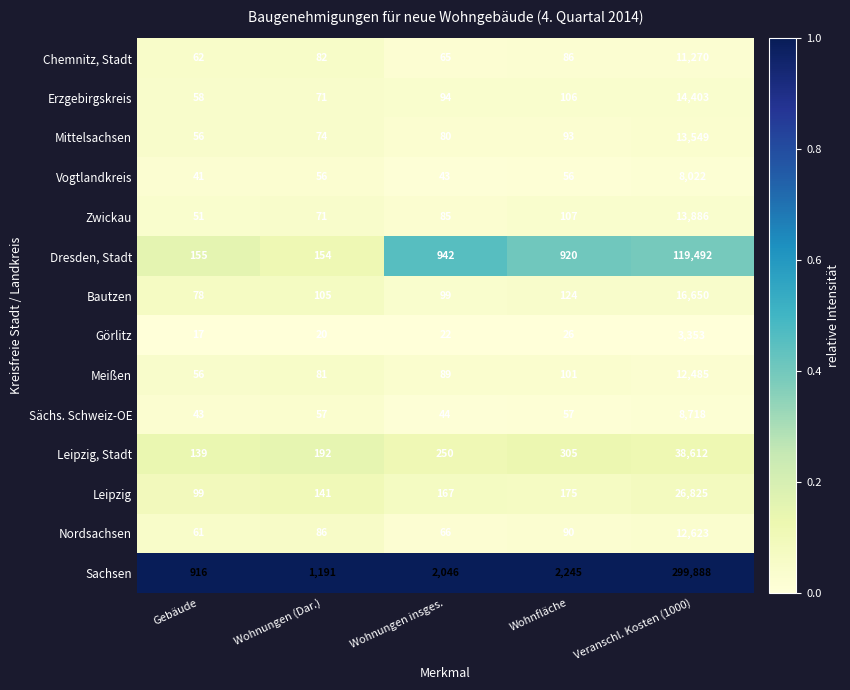

Which series has the largest range (max minus min)?

Sachsen